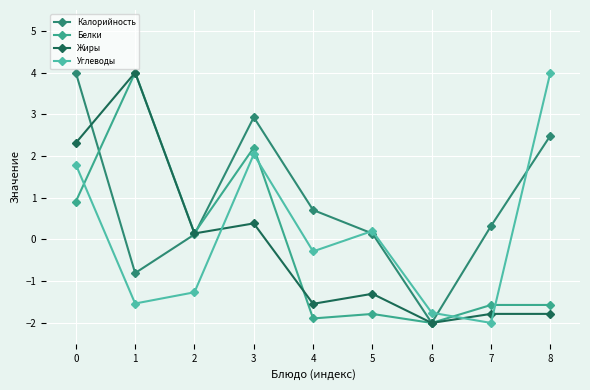

Between 2 and 5, which series saw the biggest shift?

Белки